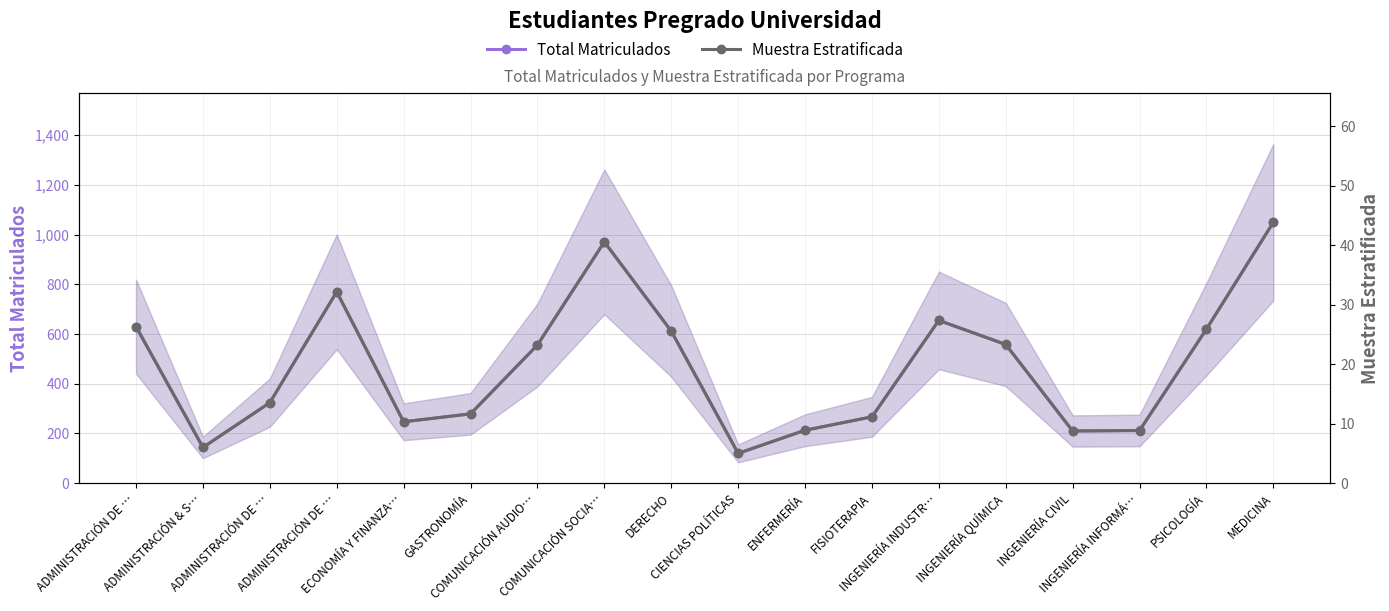

At which category does Muestra Estratificada reach its first local peak?

ADMINISTRACIÓN DE …